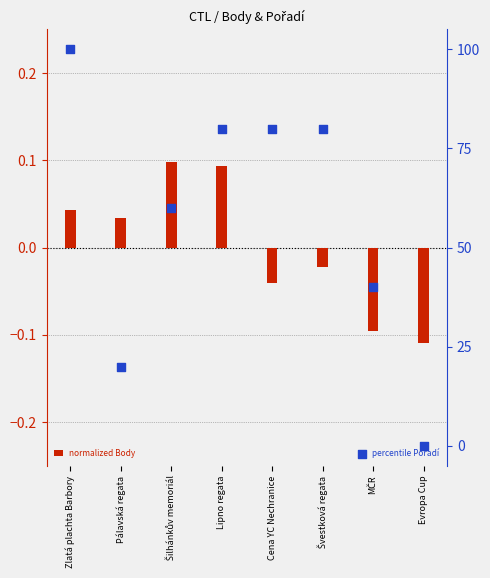

At which category is the sum across all series the highest?

Zlatá plachta Barbory